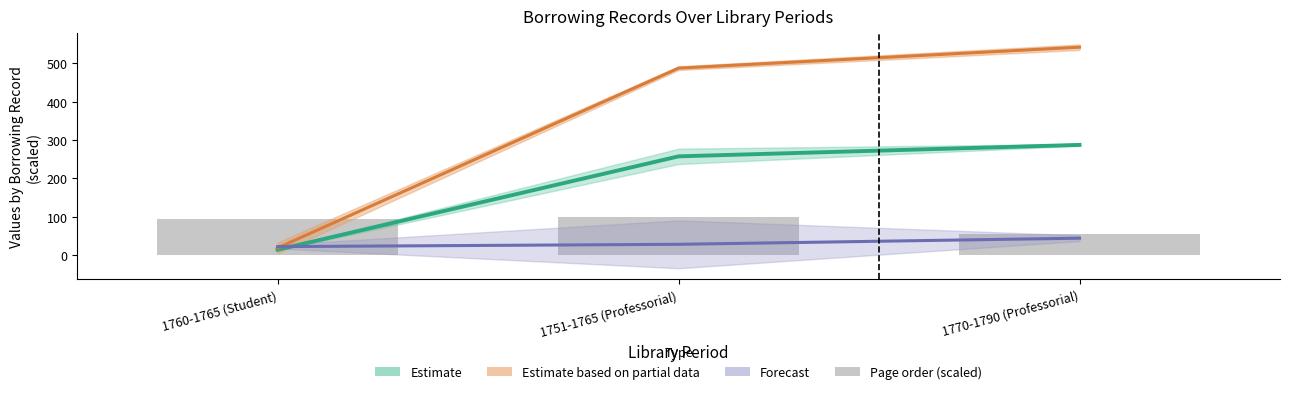

Is it true that the value at 1751-1765 (Professorial) is 100?

True